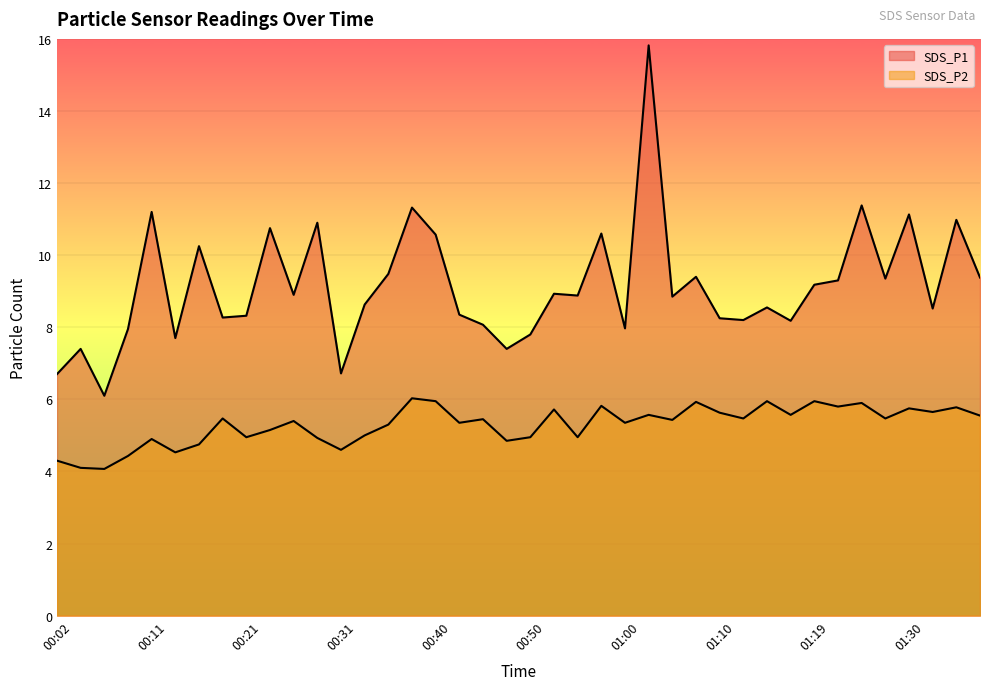

What is the difference between the highest and lowest values at 00:50?

2.8